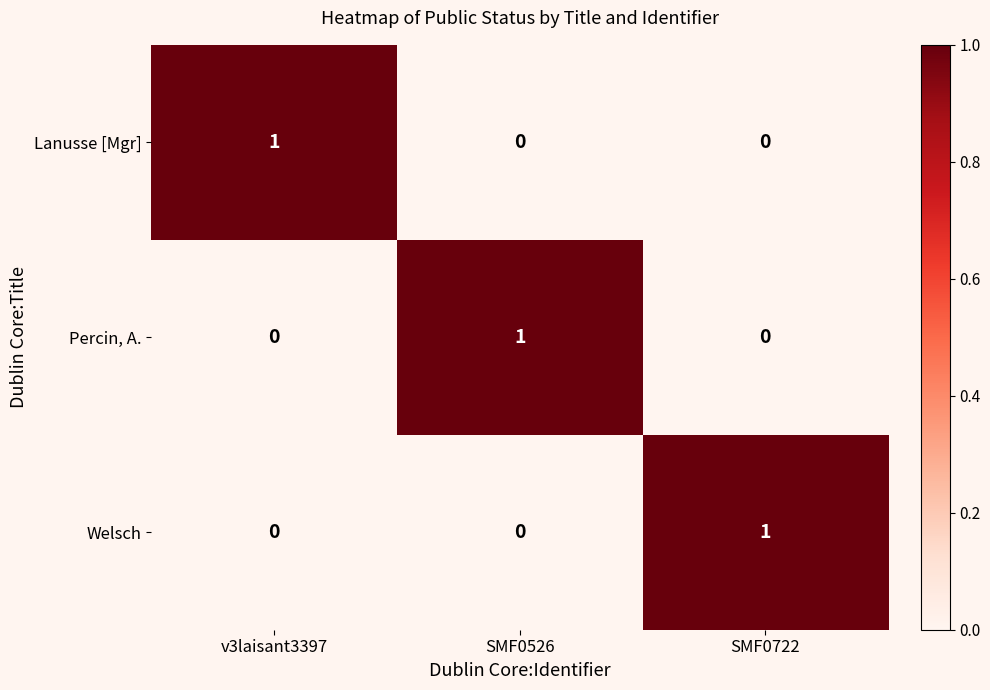

Is it true that Lanusse [Mgr] equals 0 at SMF0526?

True